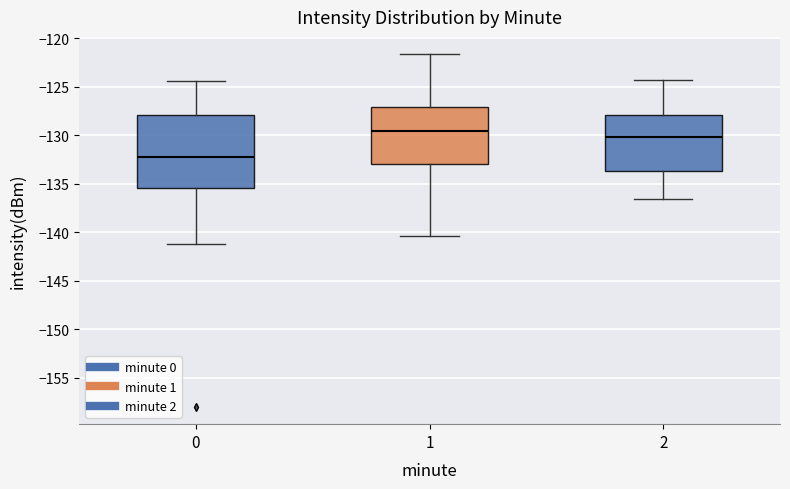

Which box is the tallest, from its lower edge to its upper edge?

0